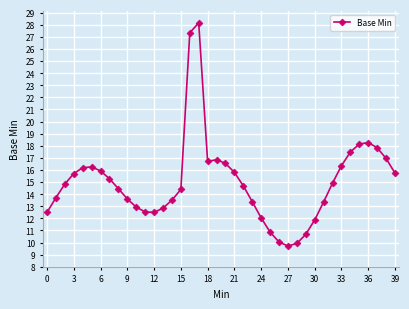

Is this an area chart (filled region under the line)?

No